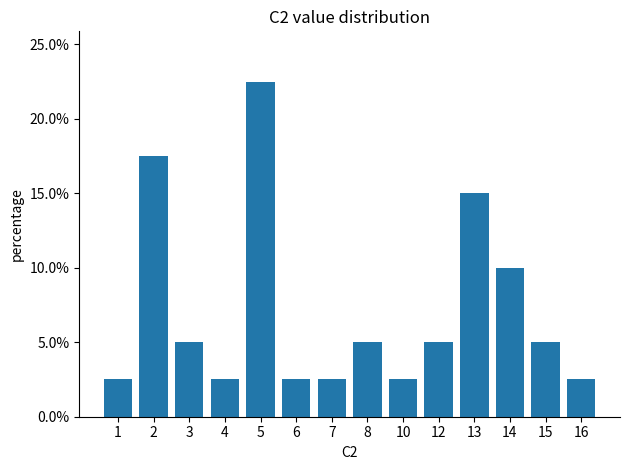

True or false: the data shows 5.0 at 12.

True